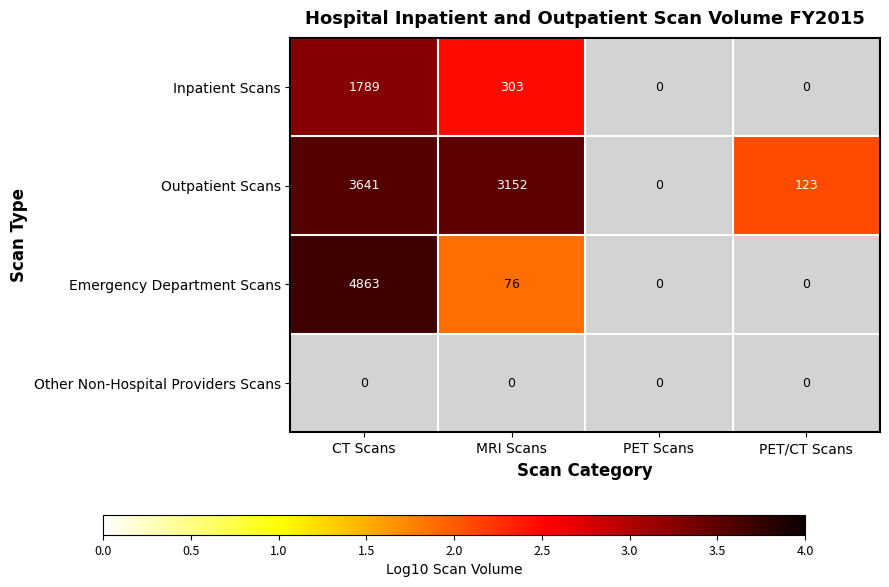

Which label corresponds to the largest value in the chart?

CT Scans